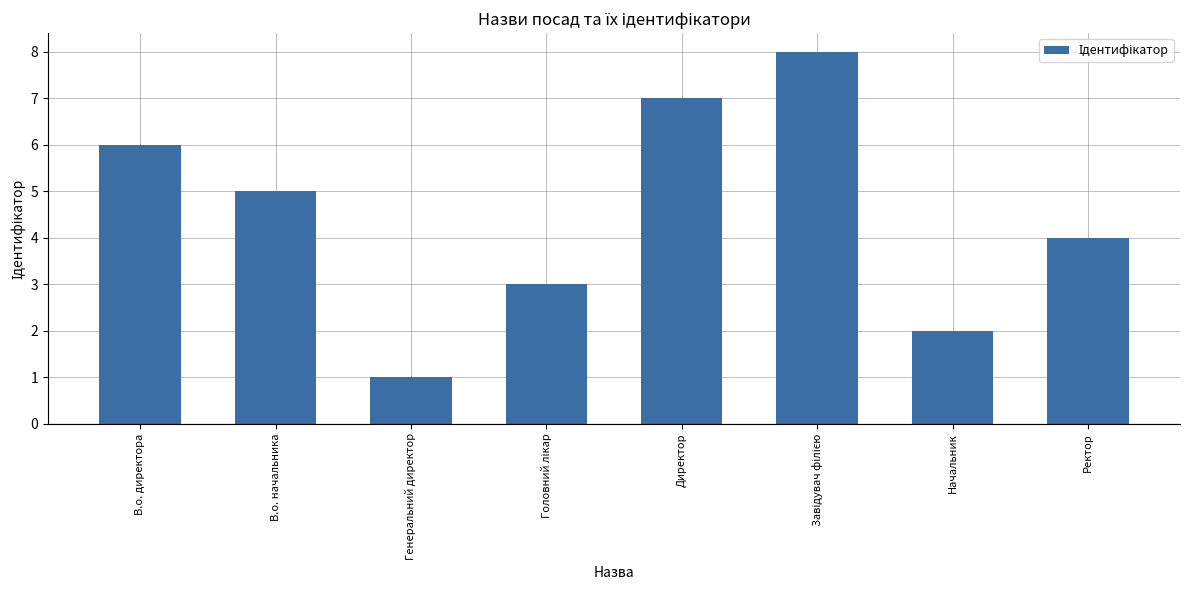

What is the difference between the maximum and minimum values?

7